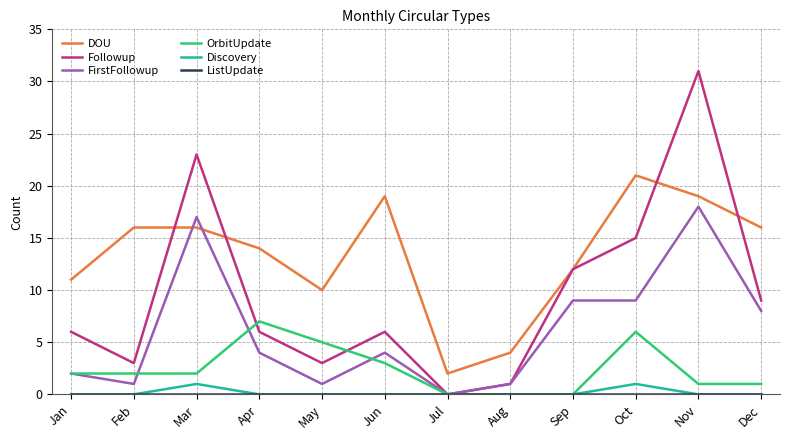

At which label does FirstFollowup reach its peak?

Nov